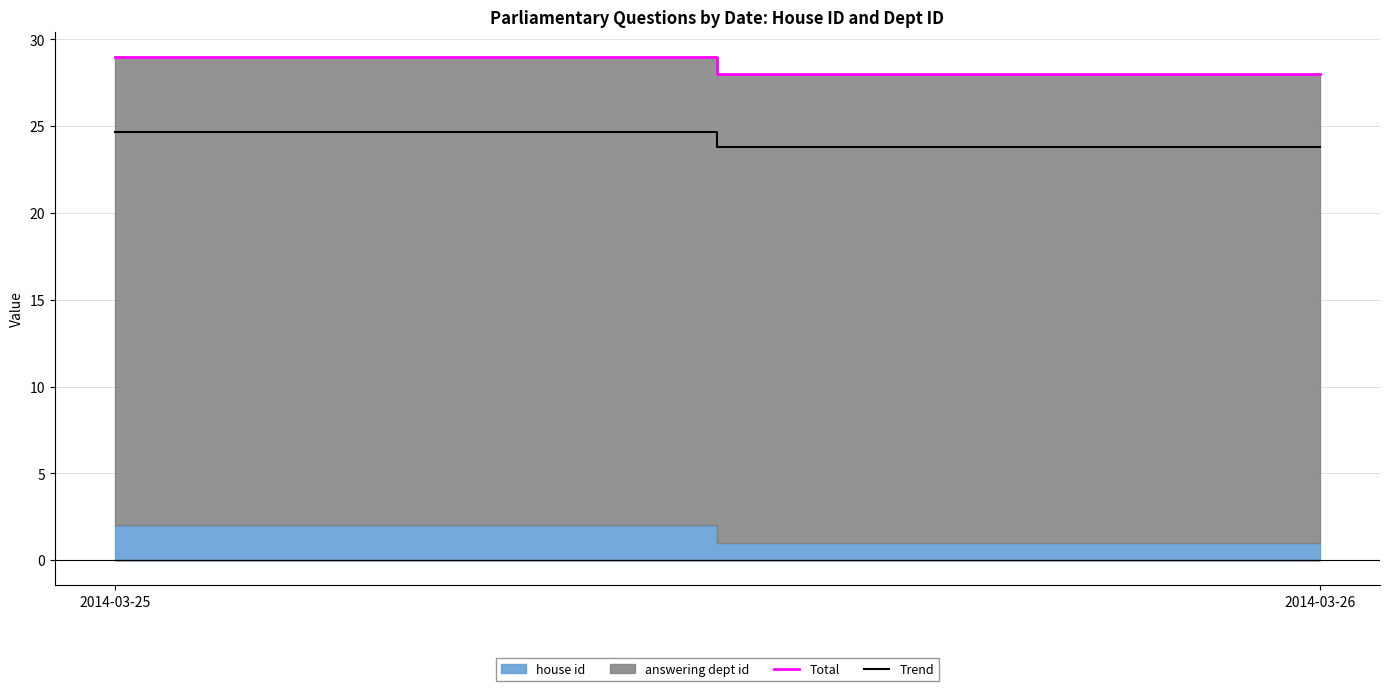

Reading left to right, extract all data points from this chart.

Total: 29.0	28.0
Trend: 24.6	23.8